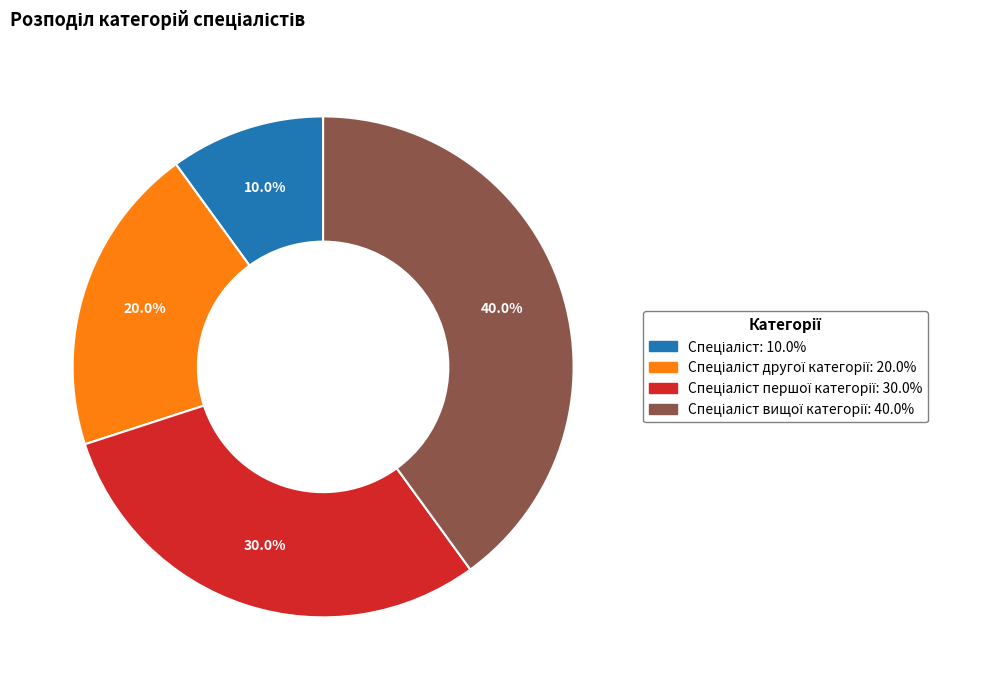

Is there a majority slice in this chart?

No